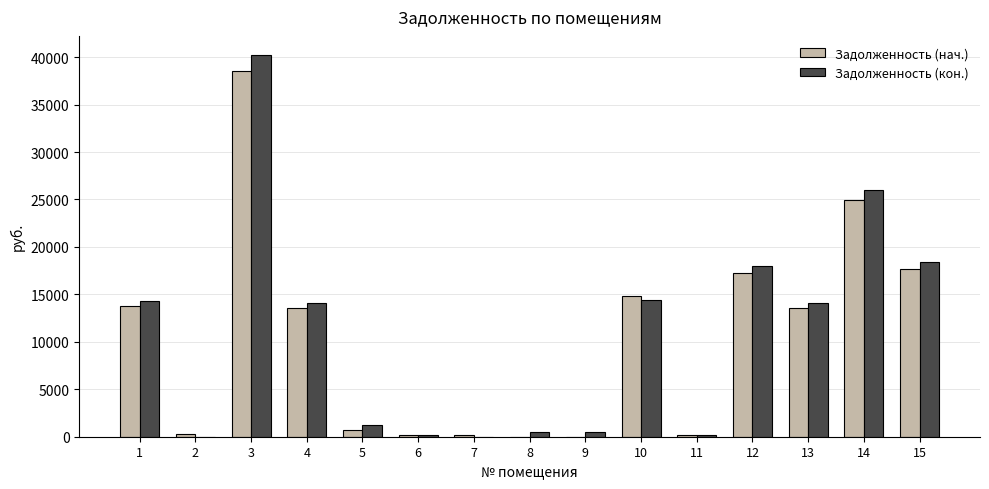

Between 6 and 14, which series saw the biggest shift?

Задолженность (кон.)